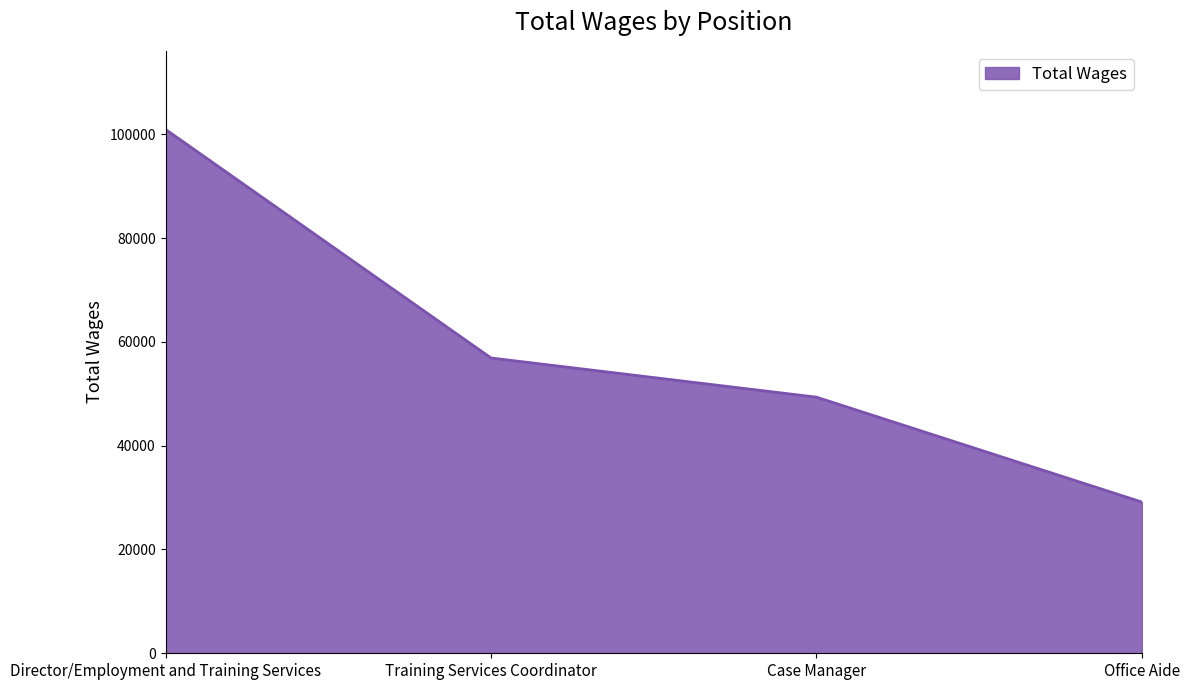

What is the difference between the values at Training Services Coordinator and Case Manager?

7551